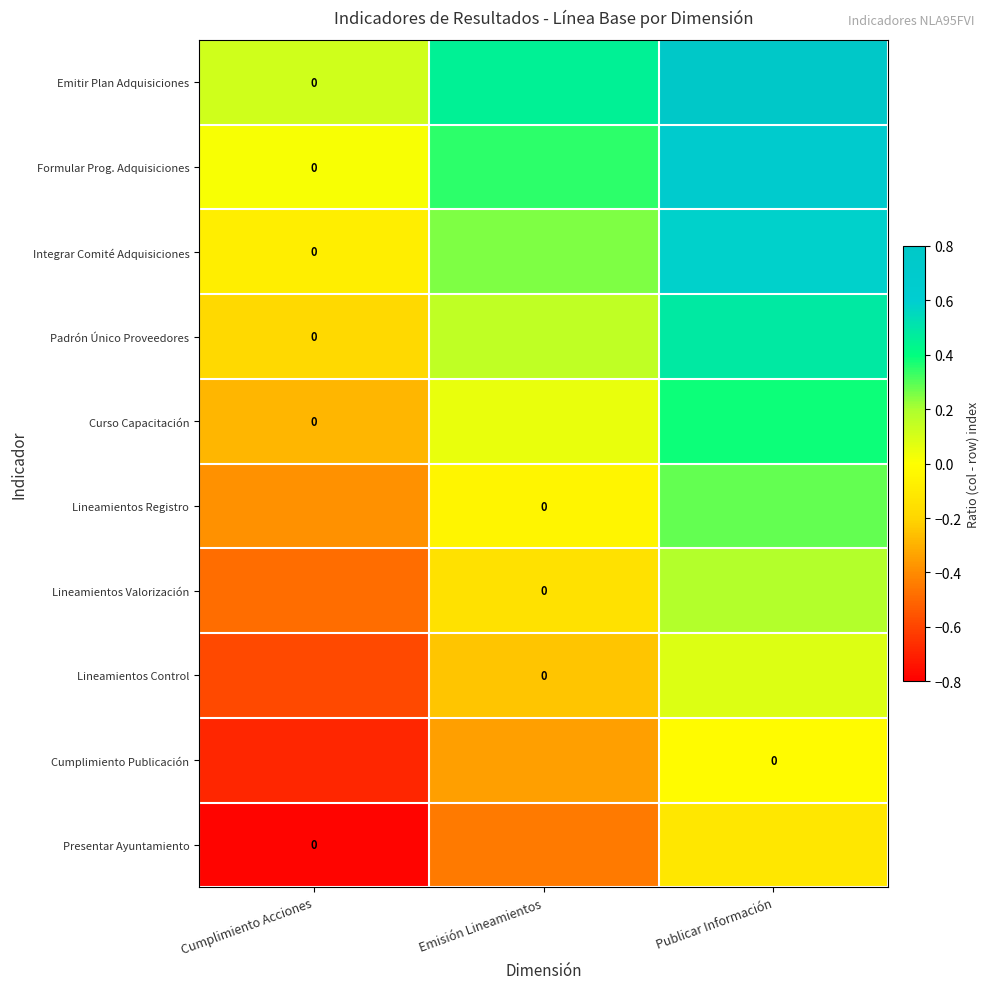

Between Publicar Información and Emisión Lineamientos, which is larger?

Publicar Información